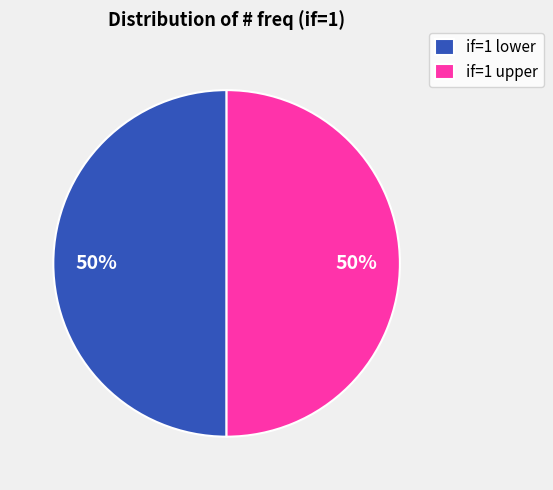

What percentage is the if=1 lower slice, to the nearest percent?

50%